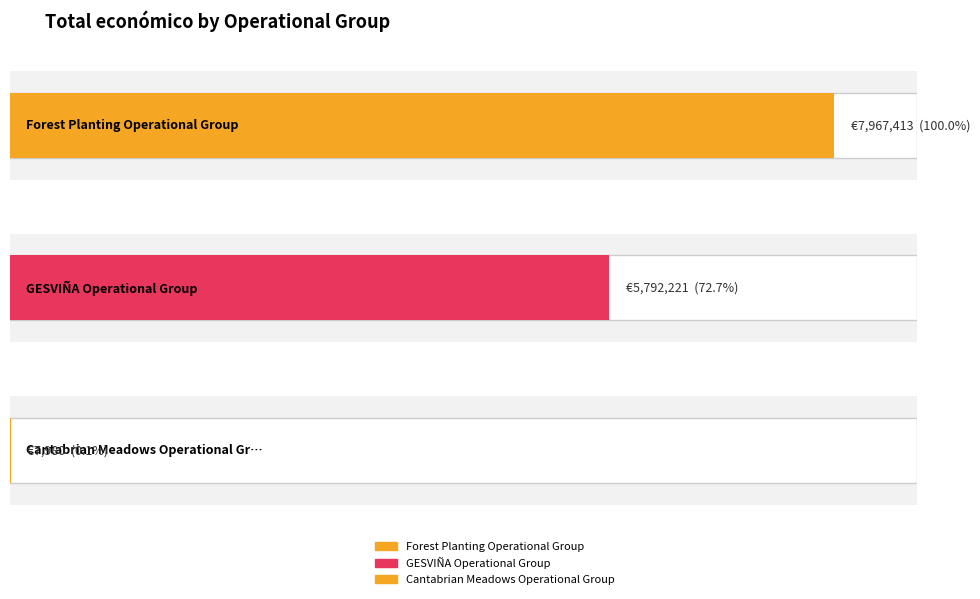

What is the value of the 2nd bar from the left?

5792221